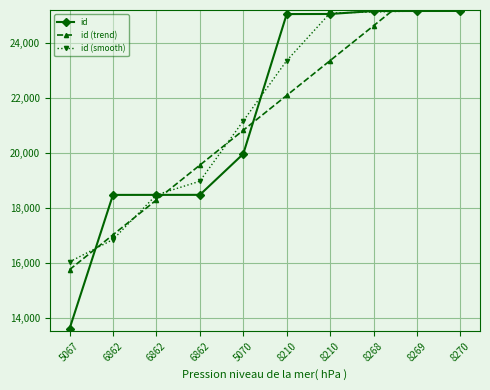

At which label is id (trend) closest to 21454?

5070